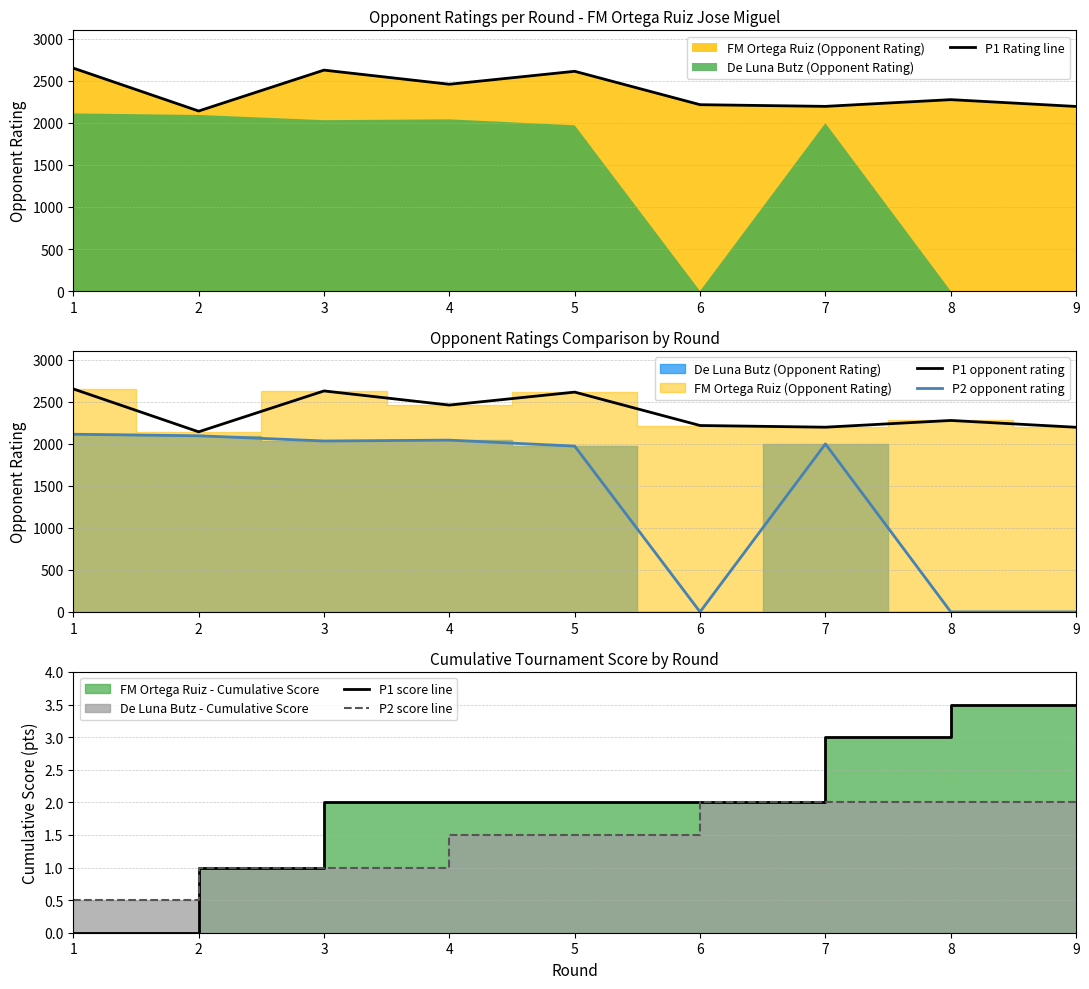

True or false: P2 opponent rating has a value of 1971.0 at 5.

True